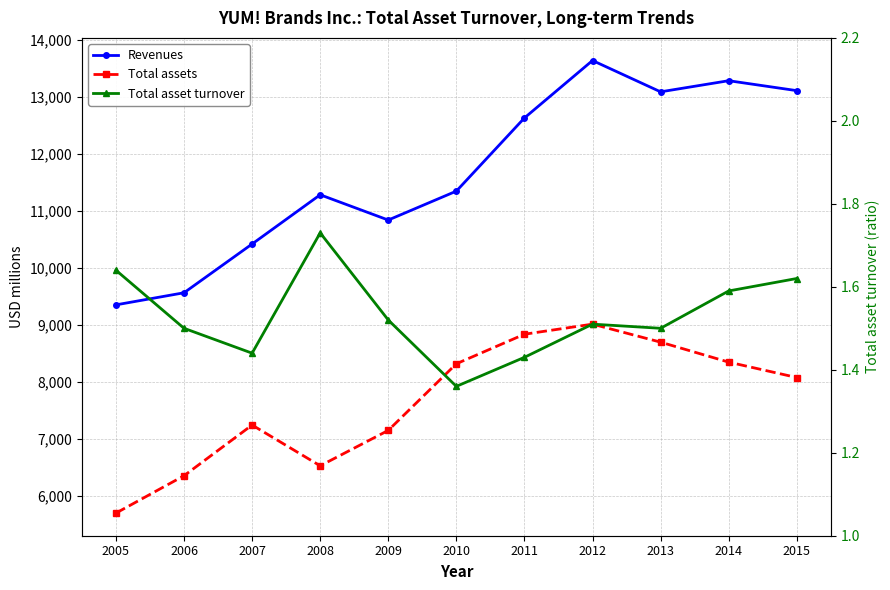

What is the difference between the highest and lowest values at 2005?

9347.4